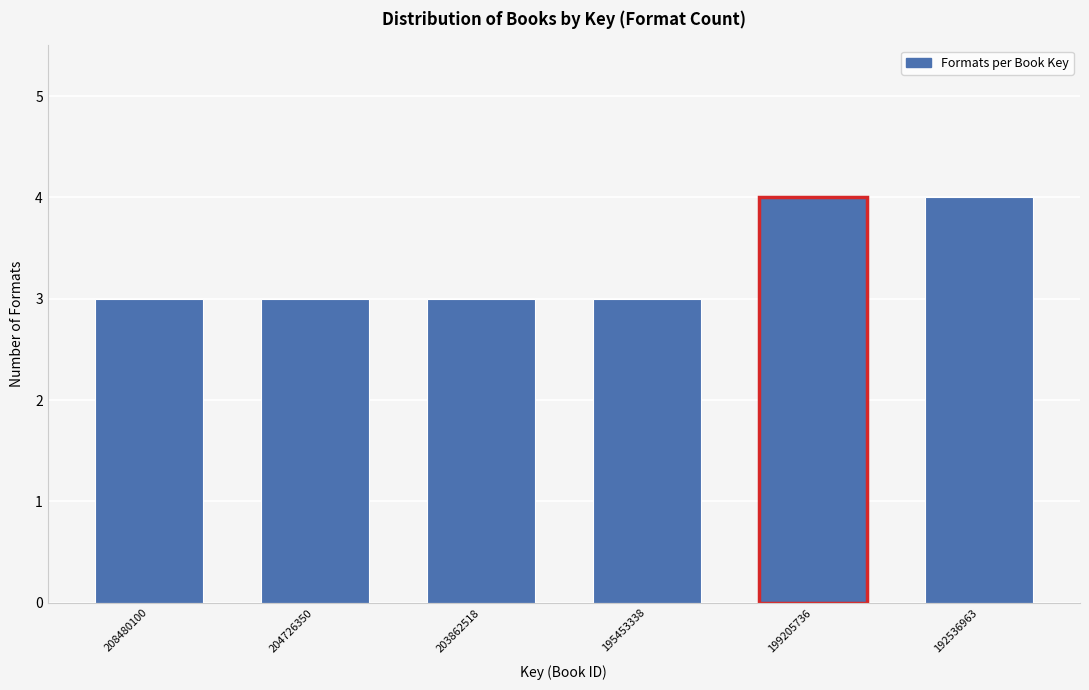

Reading right to left, extract all data points from this chart.

192536963=4	199205736=4	195453338=3	203862518=3	204726350=3	208480100=3